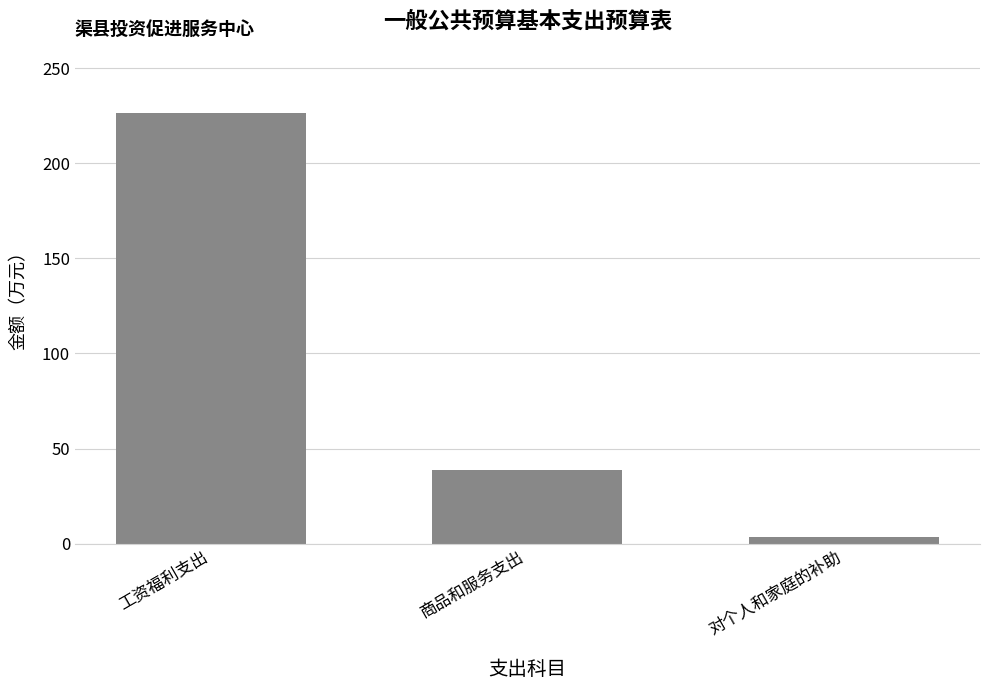

What is the difference between the maximum and minimum values?

222.4